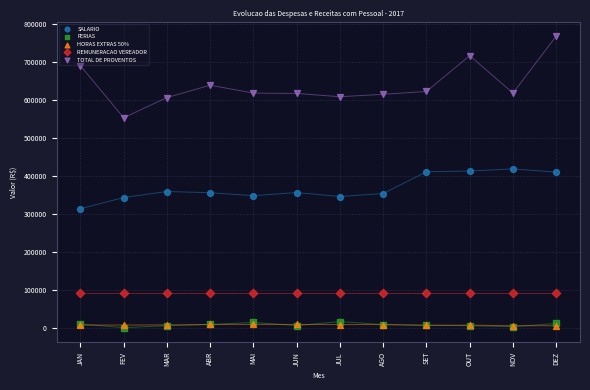

Which series contains the highest Y value?

TOTAL DE PROVENTOS